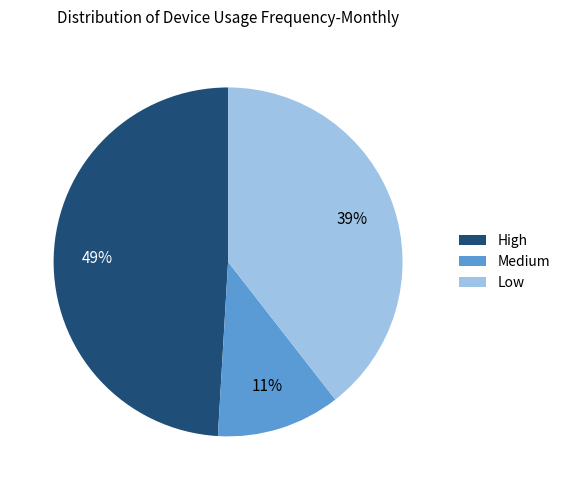

Rank the categories by value from lowest to highest.

Medium, Low, High